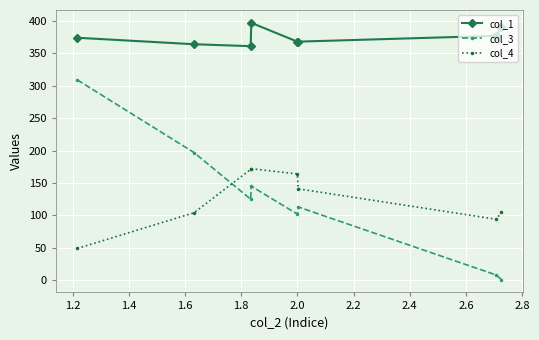

True or false: col_3 has more than 0 interior local peaks.

True